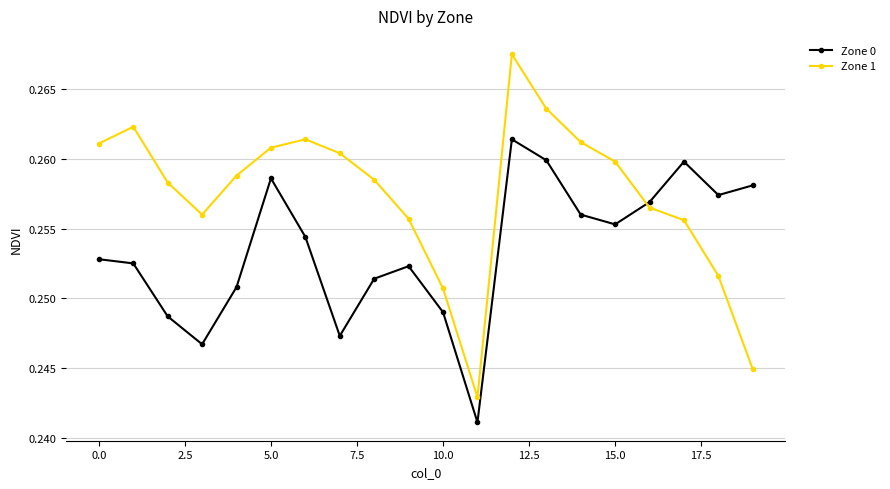

True or false: Zone 1 and Zone 0 cross at least once.

True